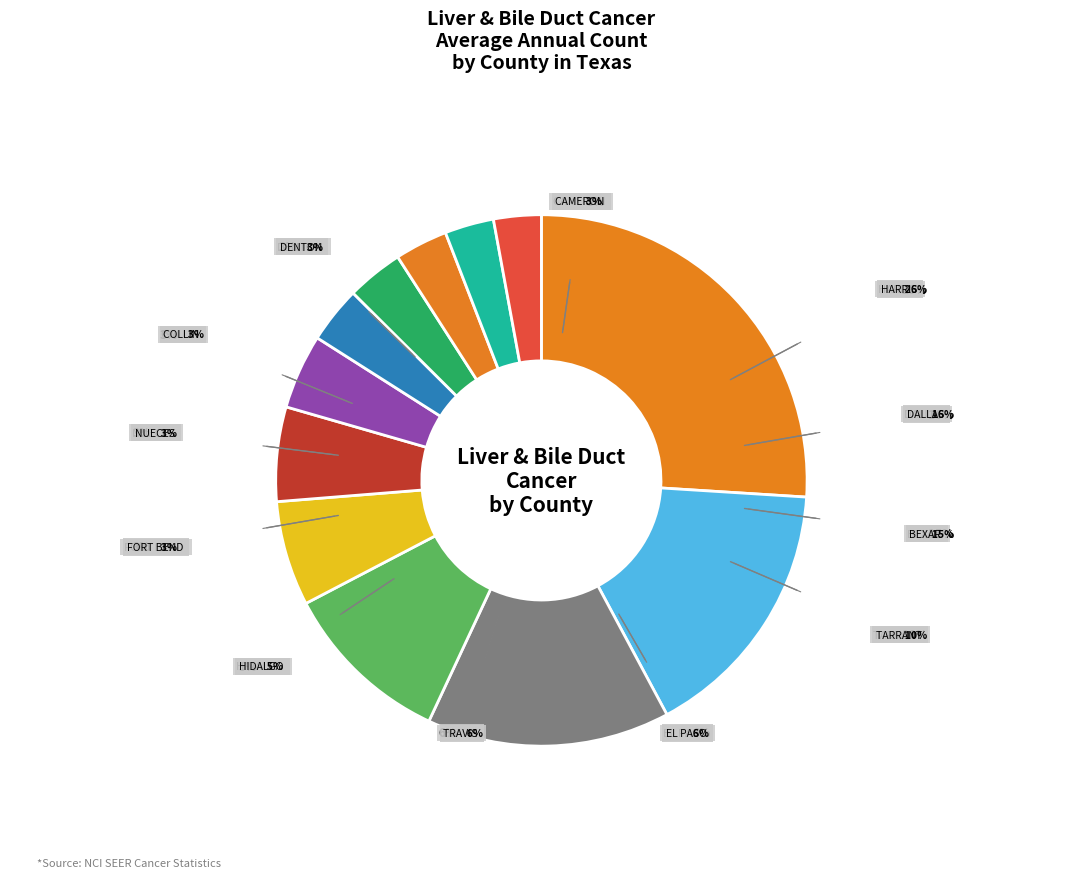

Is the sum of Hidalgo County and El Paso County greater than half?

No